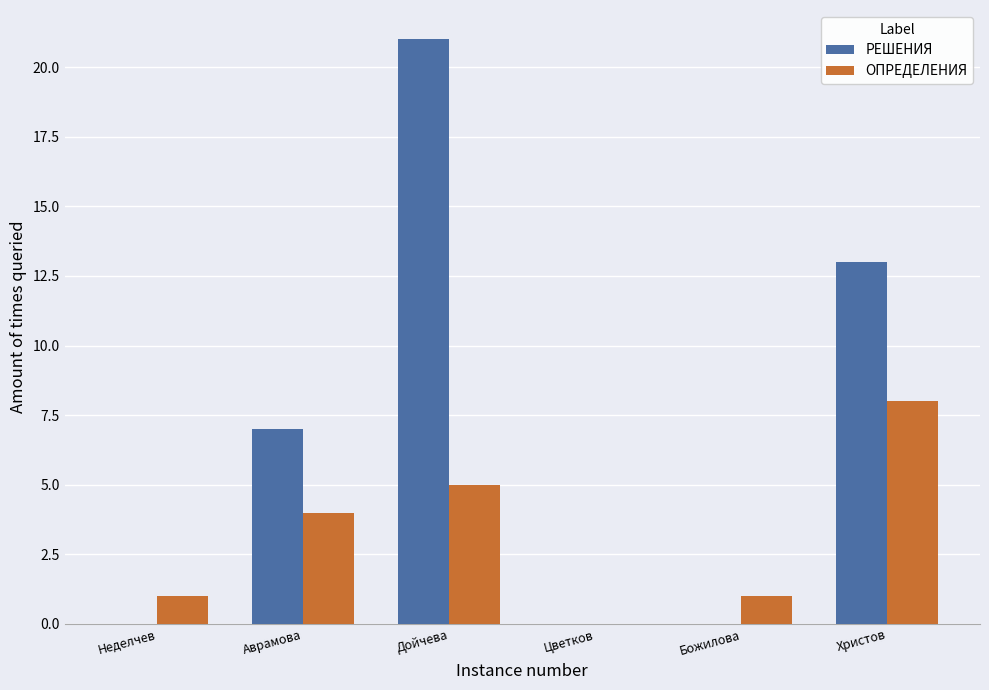

At which label does ОПРЕДЕЛЕНИЯ reach its peak?

Христов